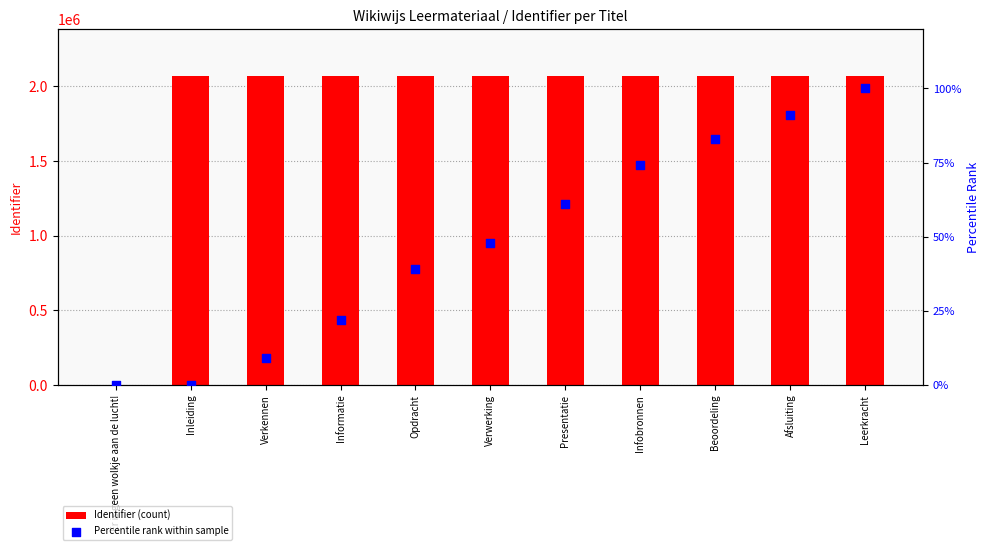

What is the total value across all series at Infobronnen?

2071821